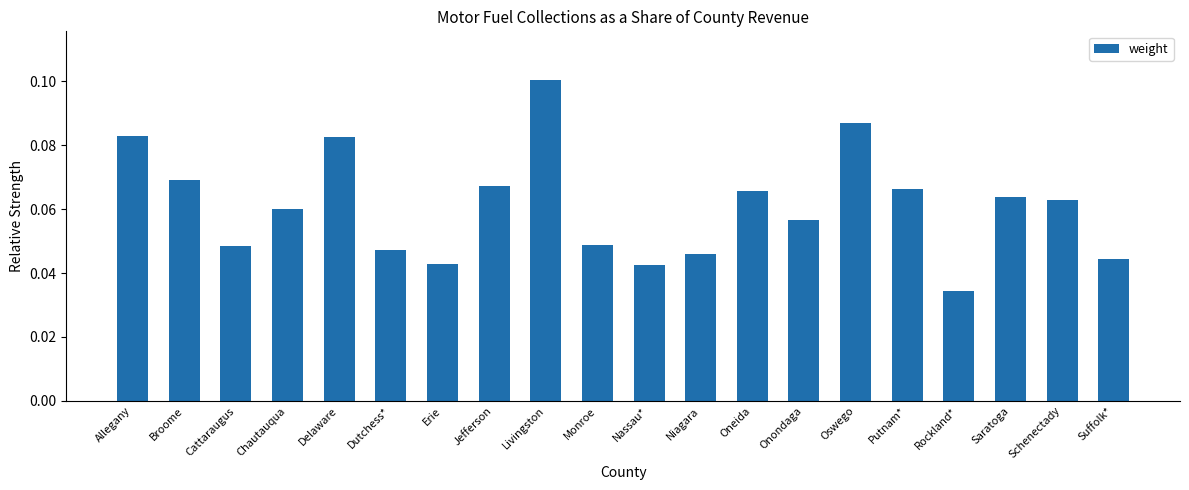

The value at Allegany is 0.1. True or false?

True